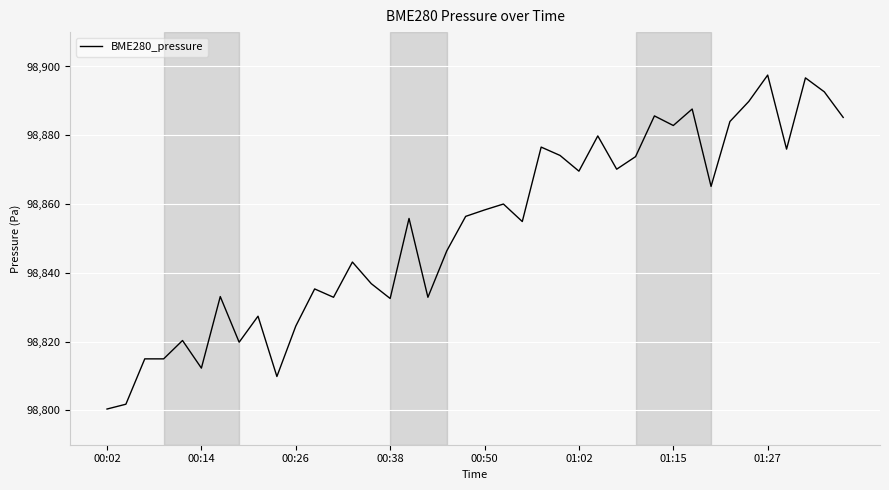

What is the greatest value displayed?

98897.5